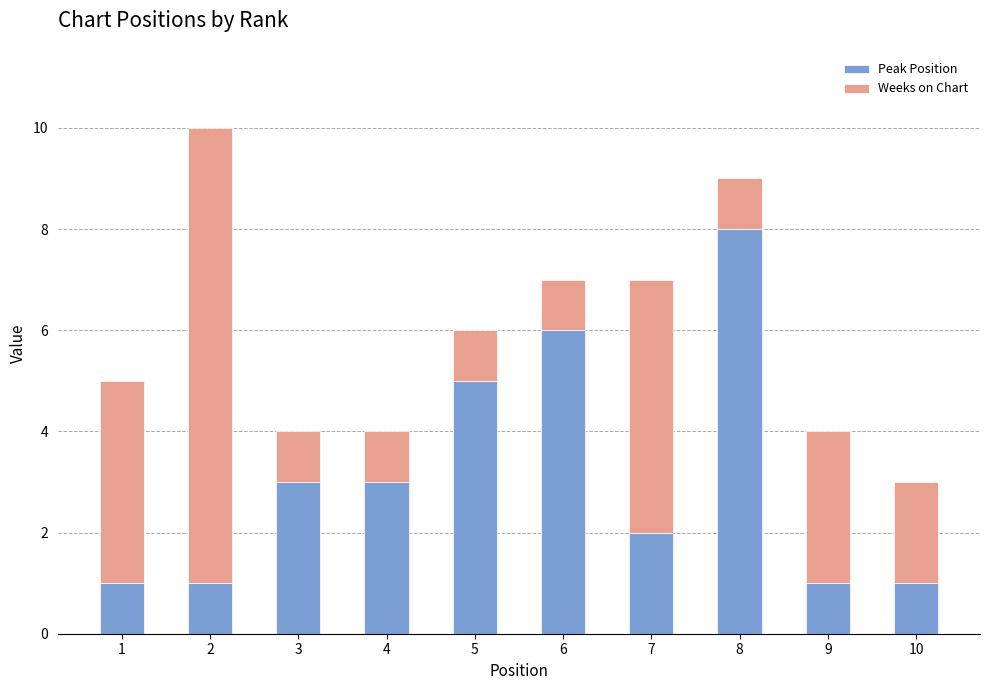

The Peak Position series shows 2 at 7. True or false?

True